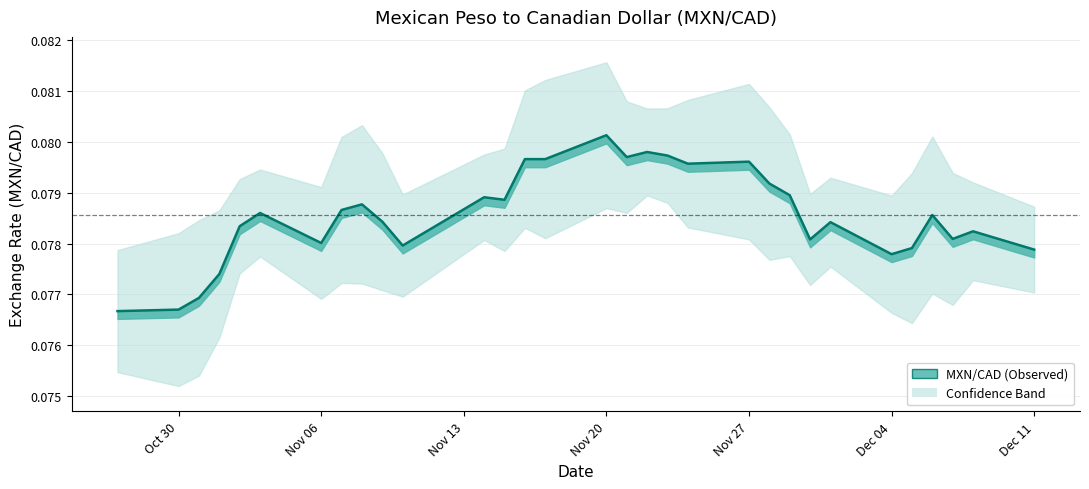

What is the sum of all values?

2.4